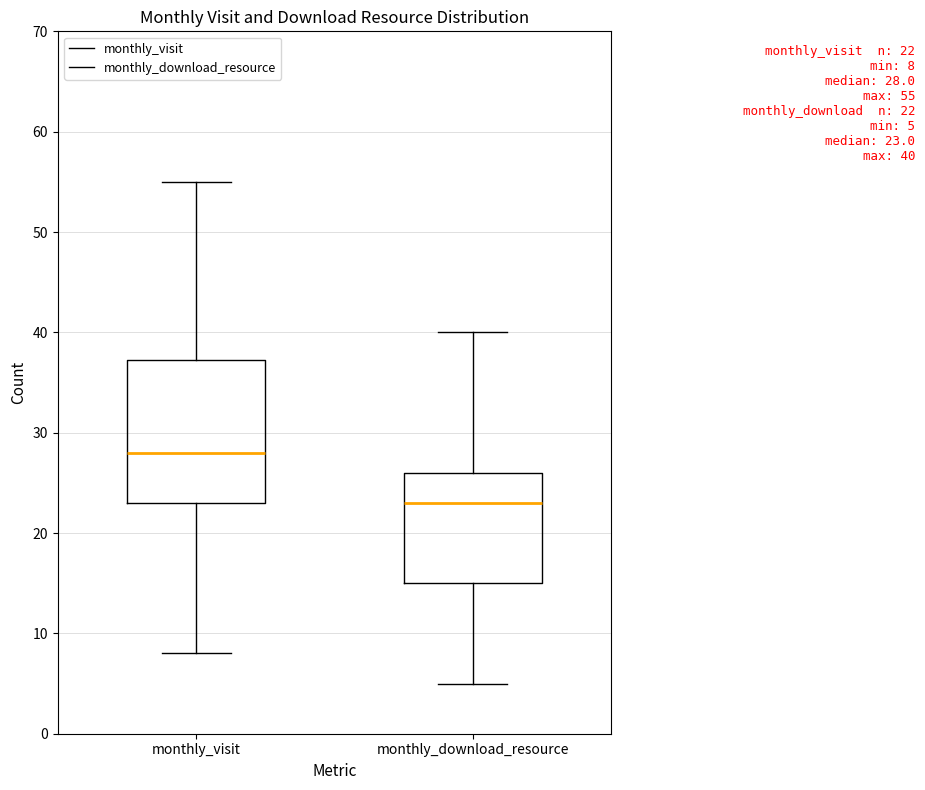

Which box's median line is the highest?

monthly_visit